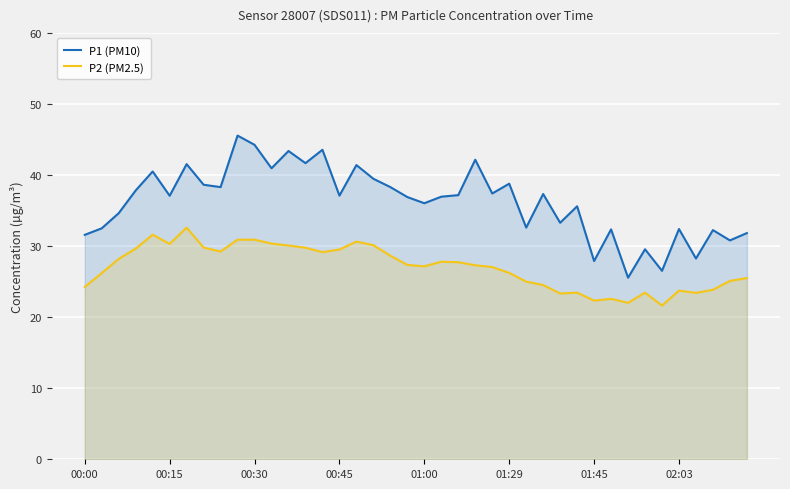

Which series has the largest total across all categories?

P1 (PM10)